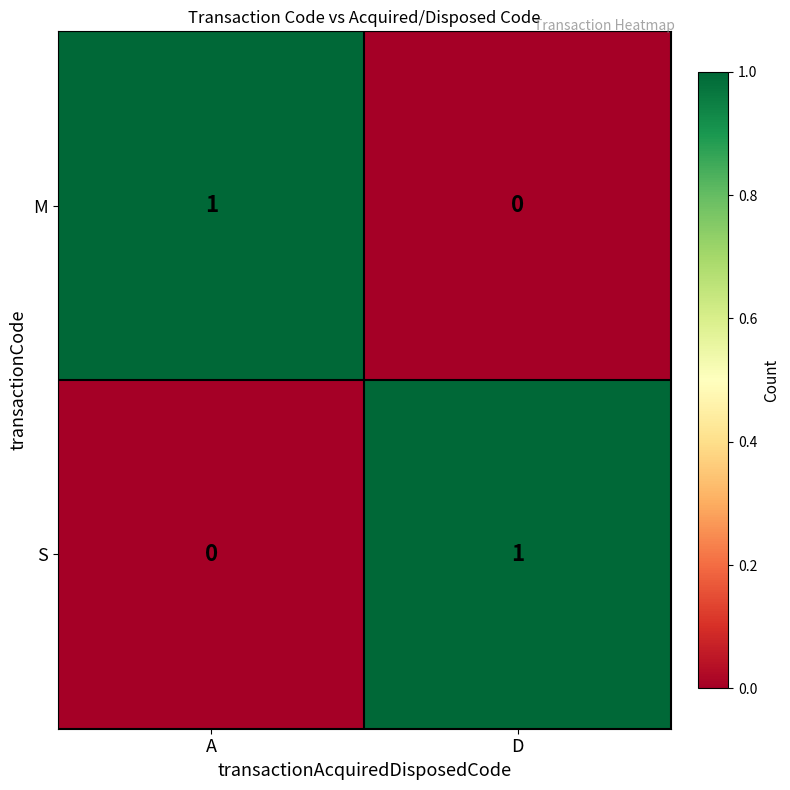

Rank the categories by S value from lowest to highest.

A, D